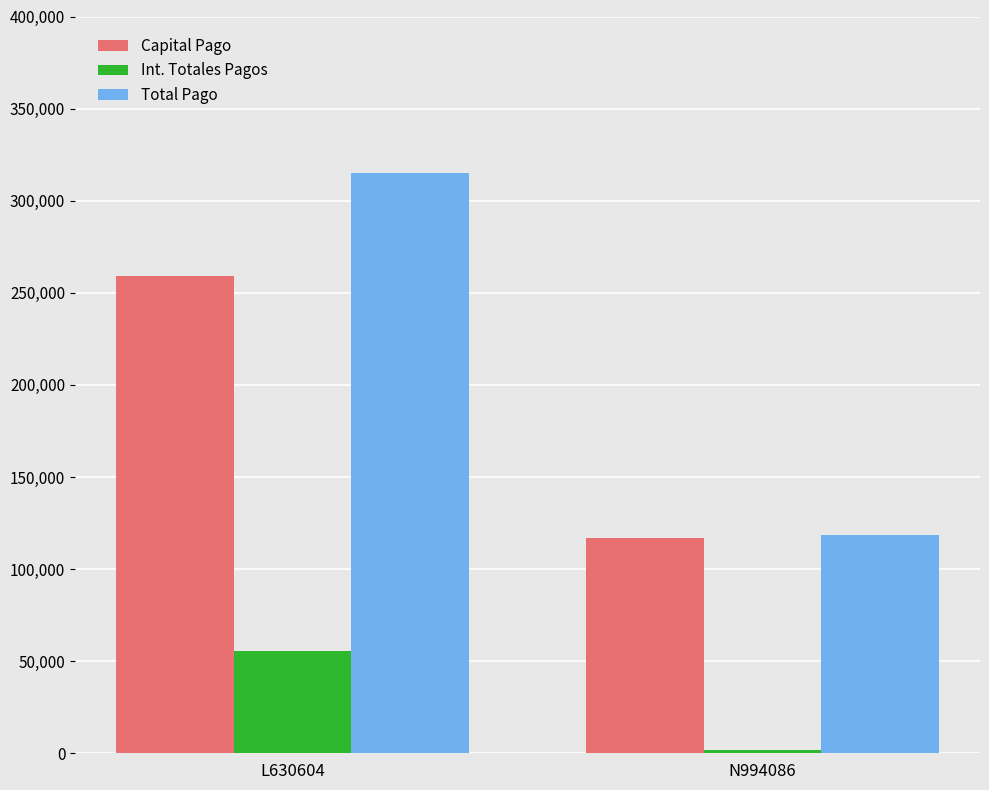

True or false: Capital Pago has a value of 431498.5 at L630604.

False